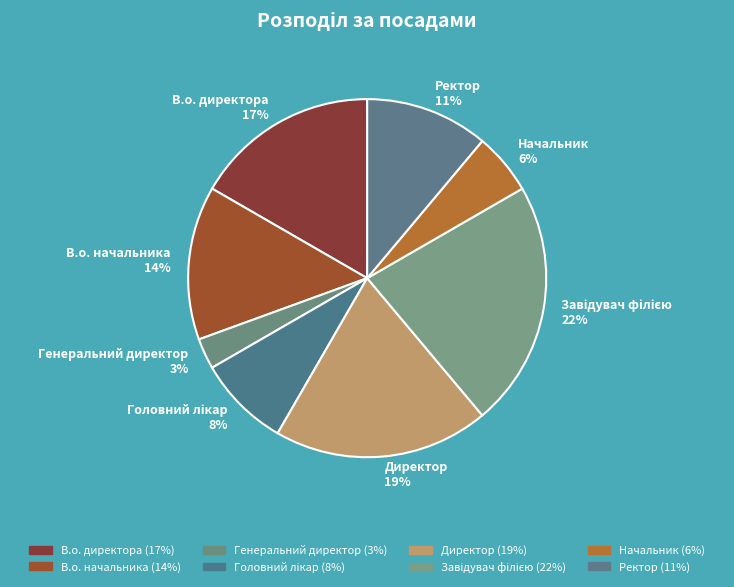

To the nearest percent, what is the difference between the largest and smallest slice percentages?

19%